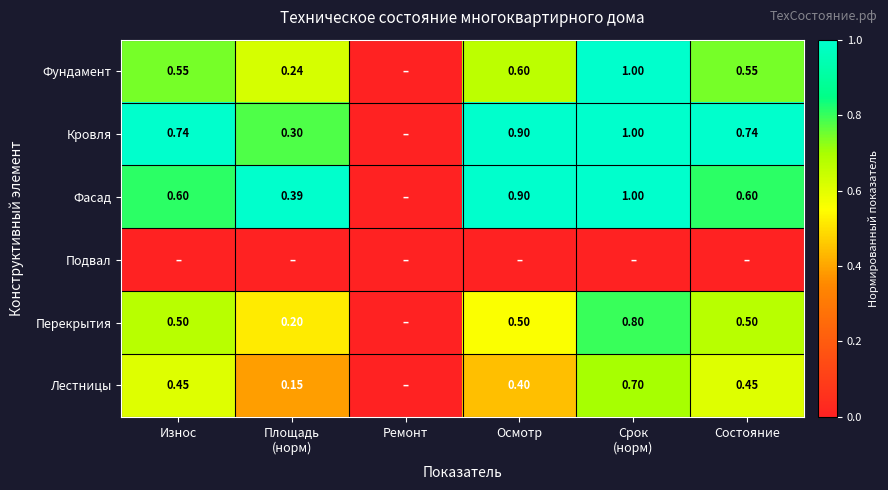

Which has a higher value, Износ or Срок
(норм)?

Срок
(норм)